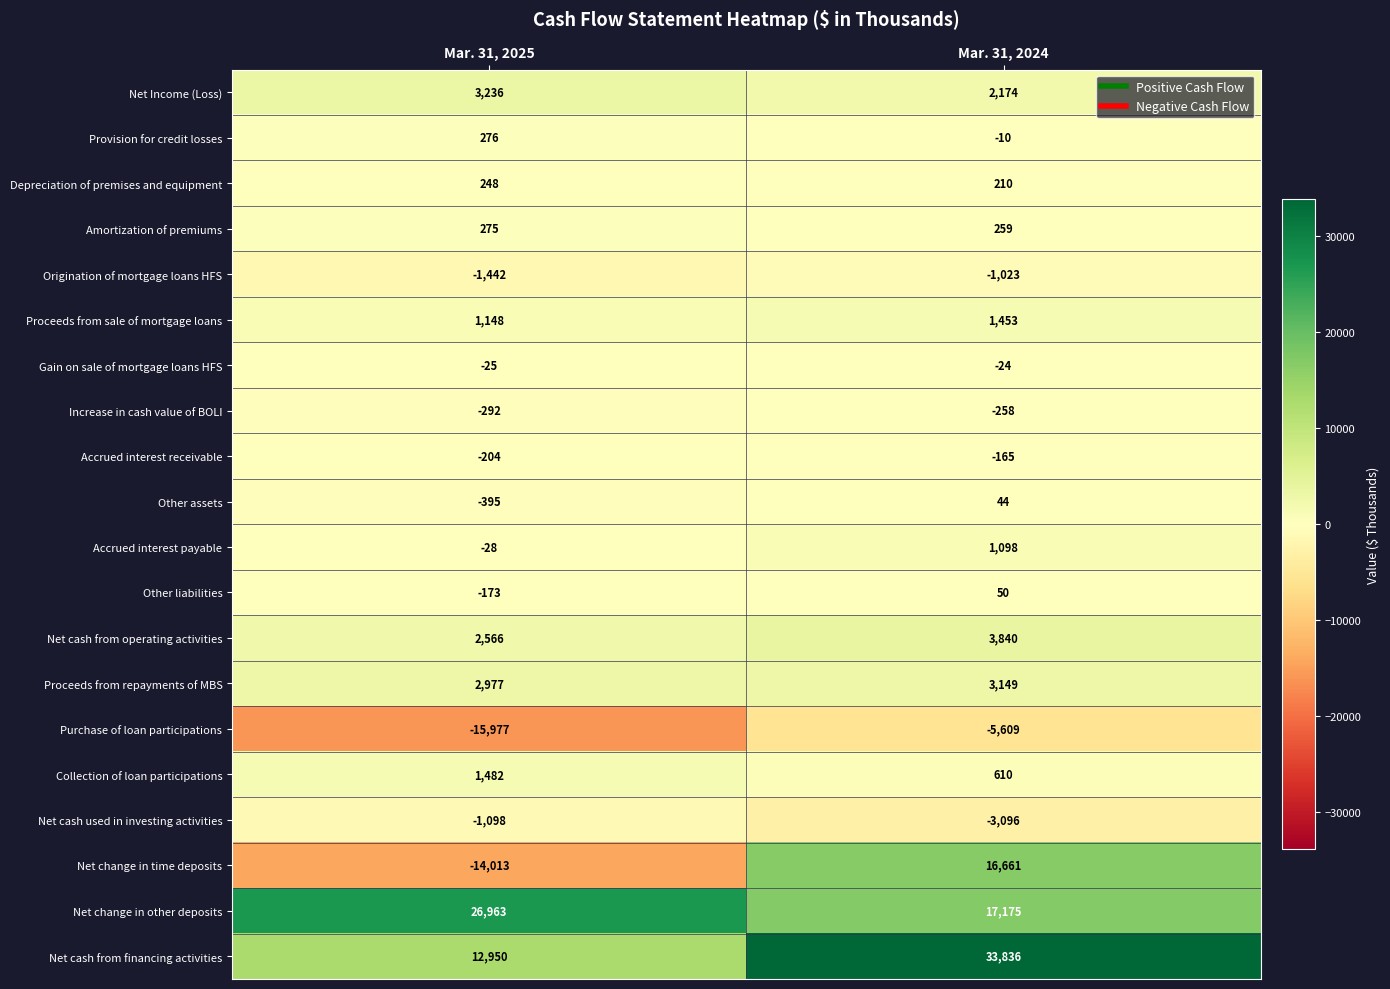

List the series in order of their peak value, highest first.

Net cash from financing activities, Net change in other deposits, Net change in time deposits, Net cash from operating activities, Net Income (Loss), Proceeds from repayments of MBS, Collection of loan participations, Proceeds from sale of mortgage loans, Accrued interest payable, Provision for credit losses, Amortization of premiums, Depreciation of premises and equipment, Other liabilities, Other assets, Gain on sale of mortgage loans HFS, Accrued interest receivable, Increase in cash value of BOLI, Origination of mortgage loans HFS, Net cash used in investing activities, Purchase of loan participations